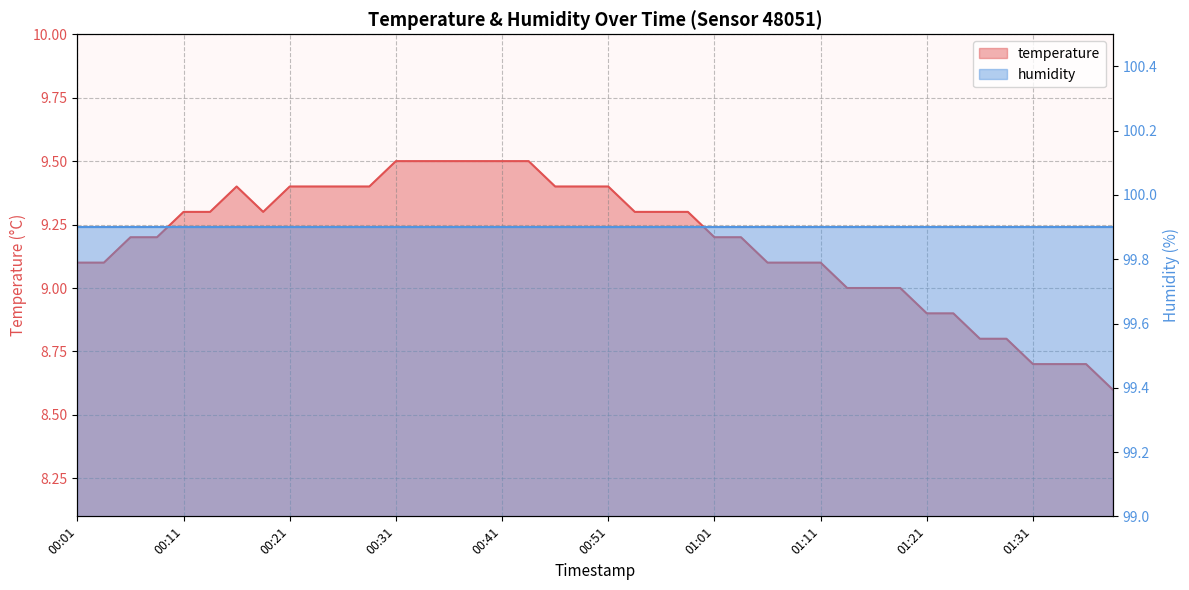

What is the difference between the values at 00:54 and 01:14?

0.3